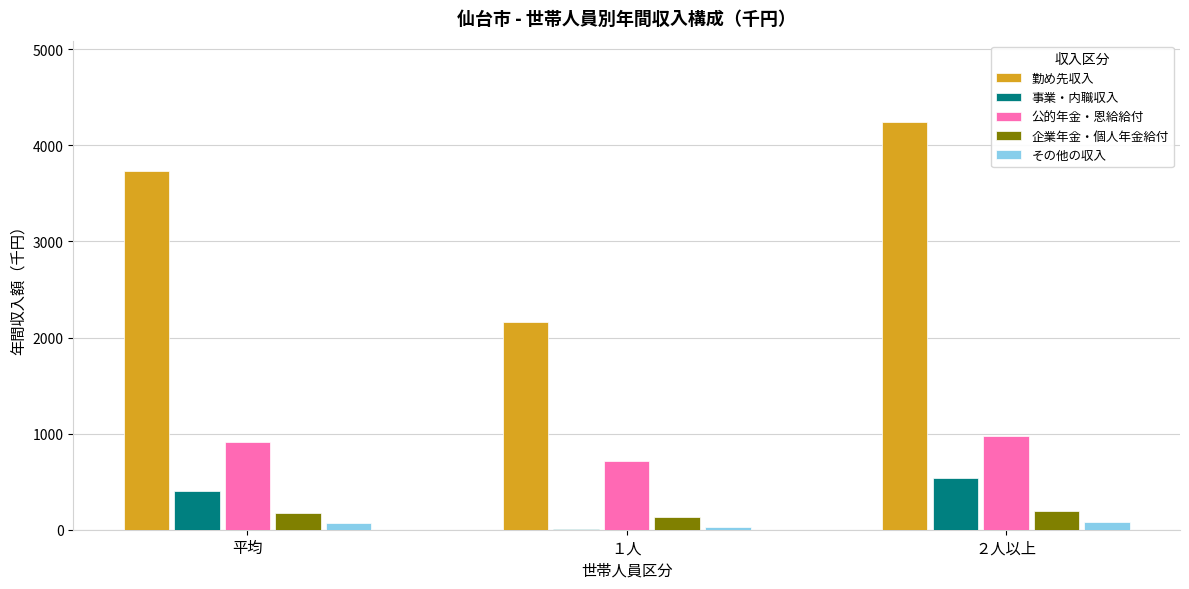

Which series changed the most between 平均 and ２人以上?

勤め先収入